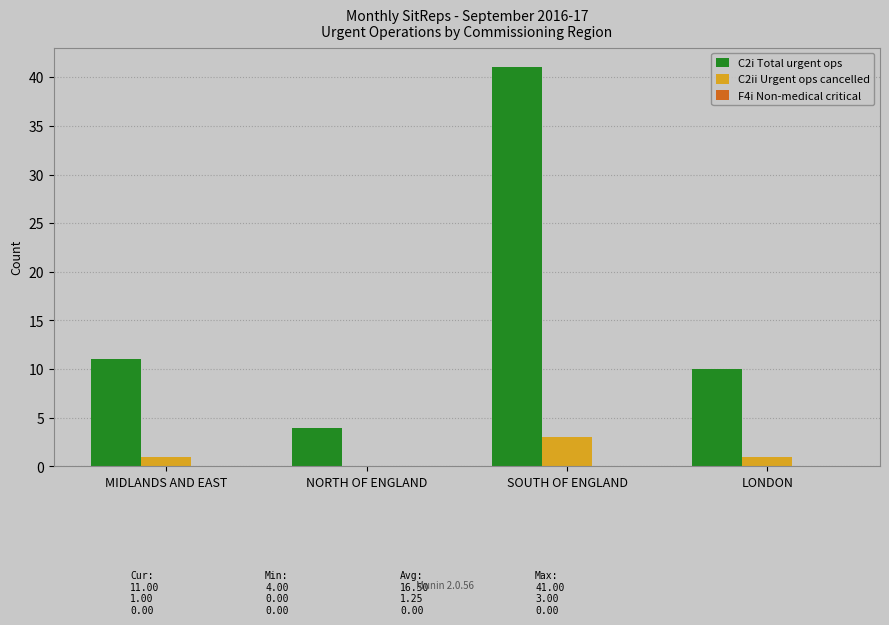

Which label corresponds to the largest value in the chart?

SOUTH OF ENGLAND